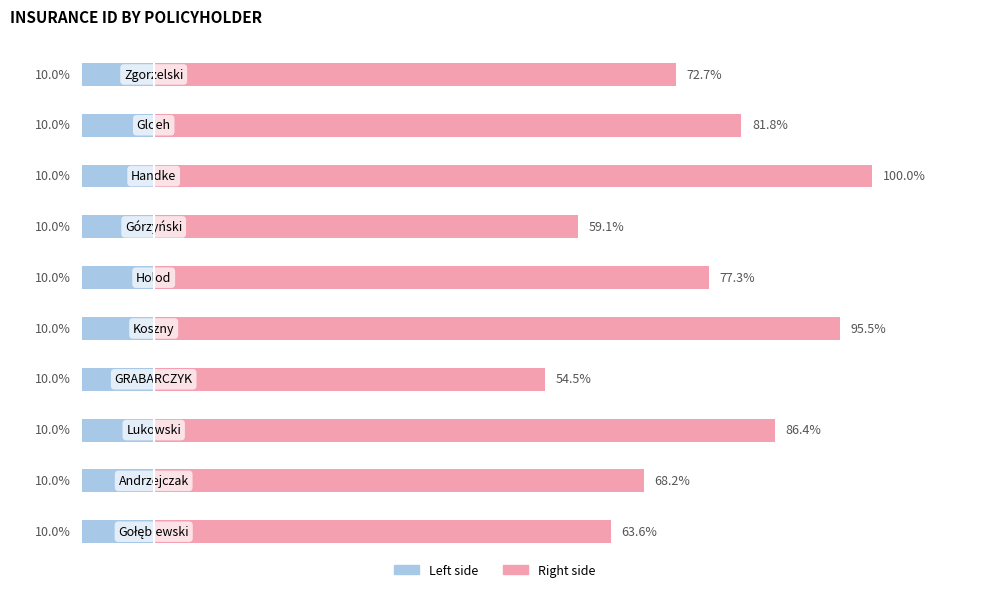

Are the bars horizontal?

Yes